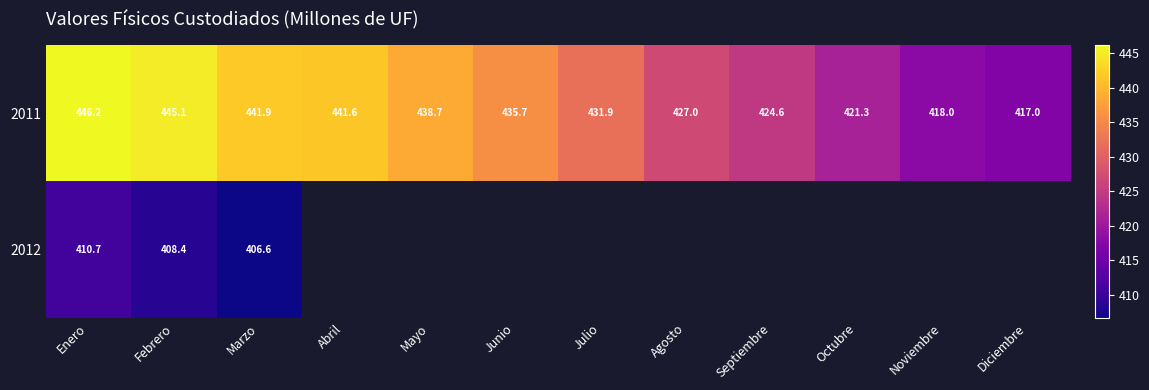

Which category has the highest value in the 2011 series?

Enero